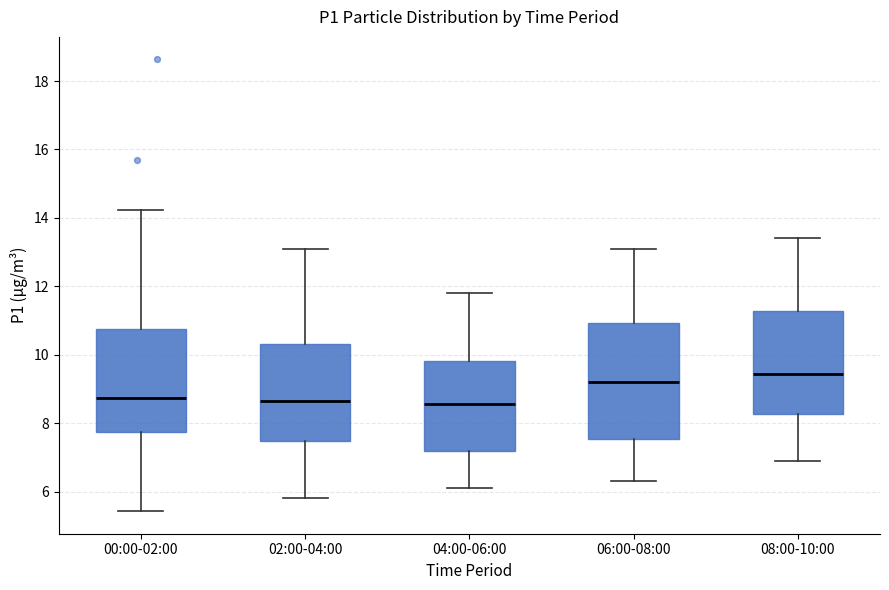

Where does the median line of the box for 04:00-06:00 sit on the y-axis? The values are not printed on the chart, so give them approximately, as read against the axis.

8.6